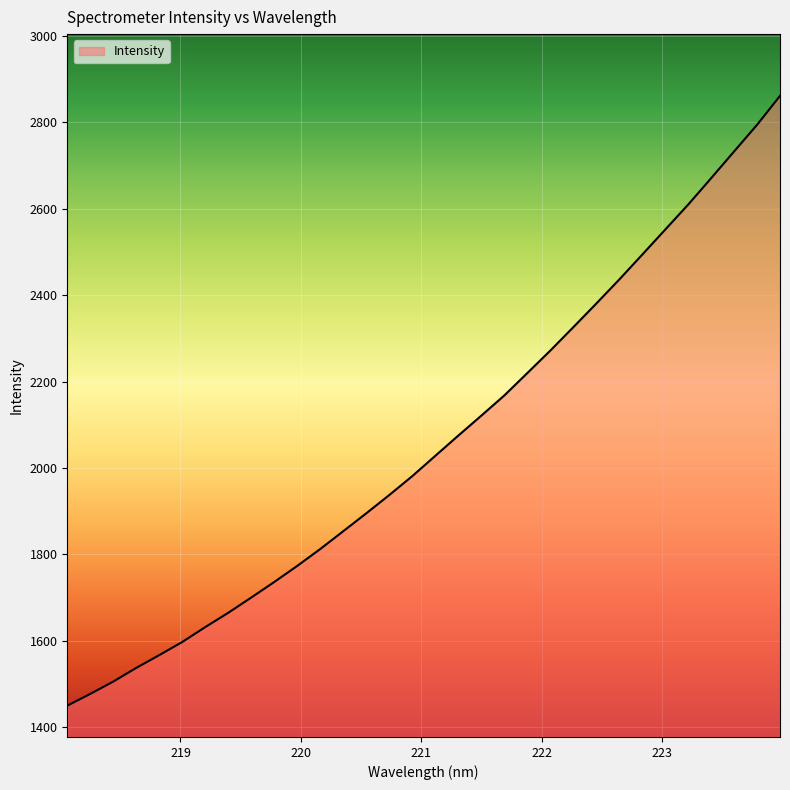

What is the smallest value displayed?

1449.3